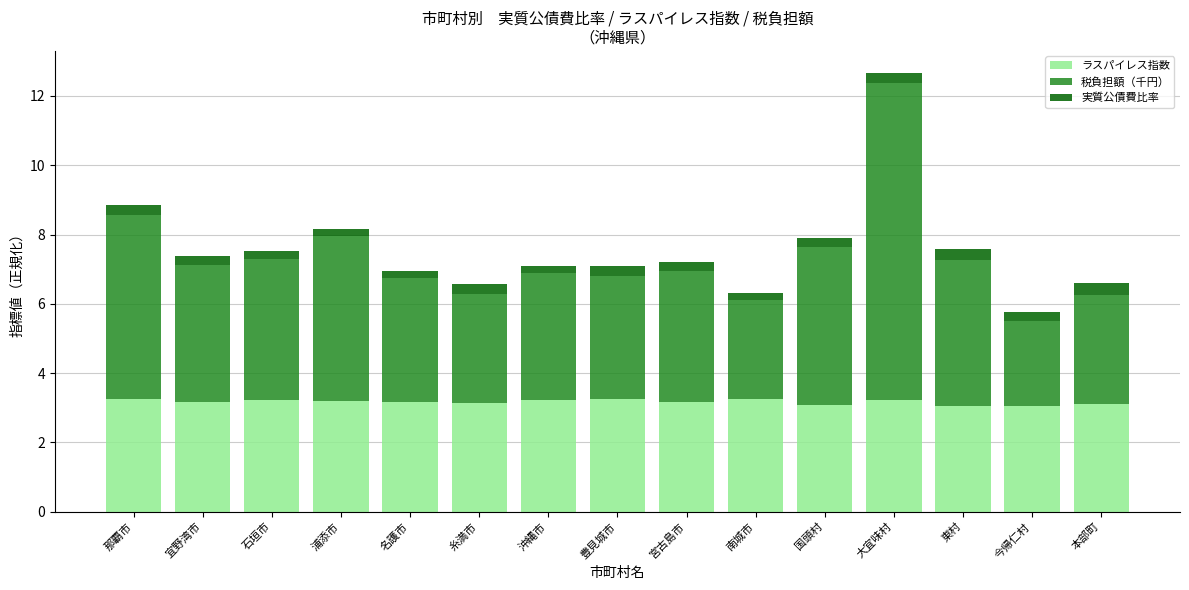

What is the sum of all ラスパイレス指数 values?

47.5